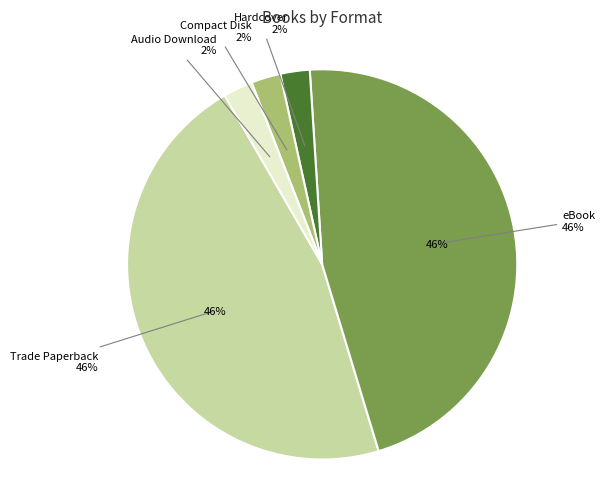

To the nearest percent, what percentage of the pie is Trade Paperback?

46%